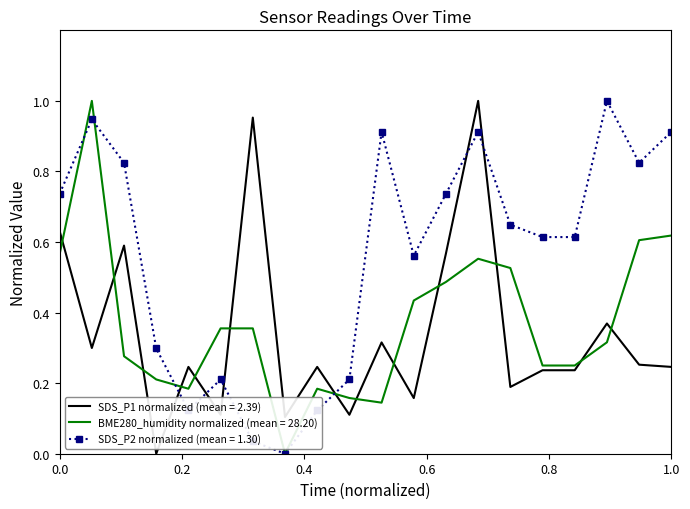

True or false: SDS_P2 normalized (mean = 1.30) and SDS_P1 normalized (mean = 2.39) cross at least once.

True